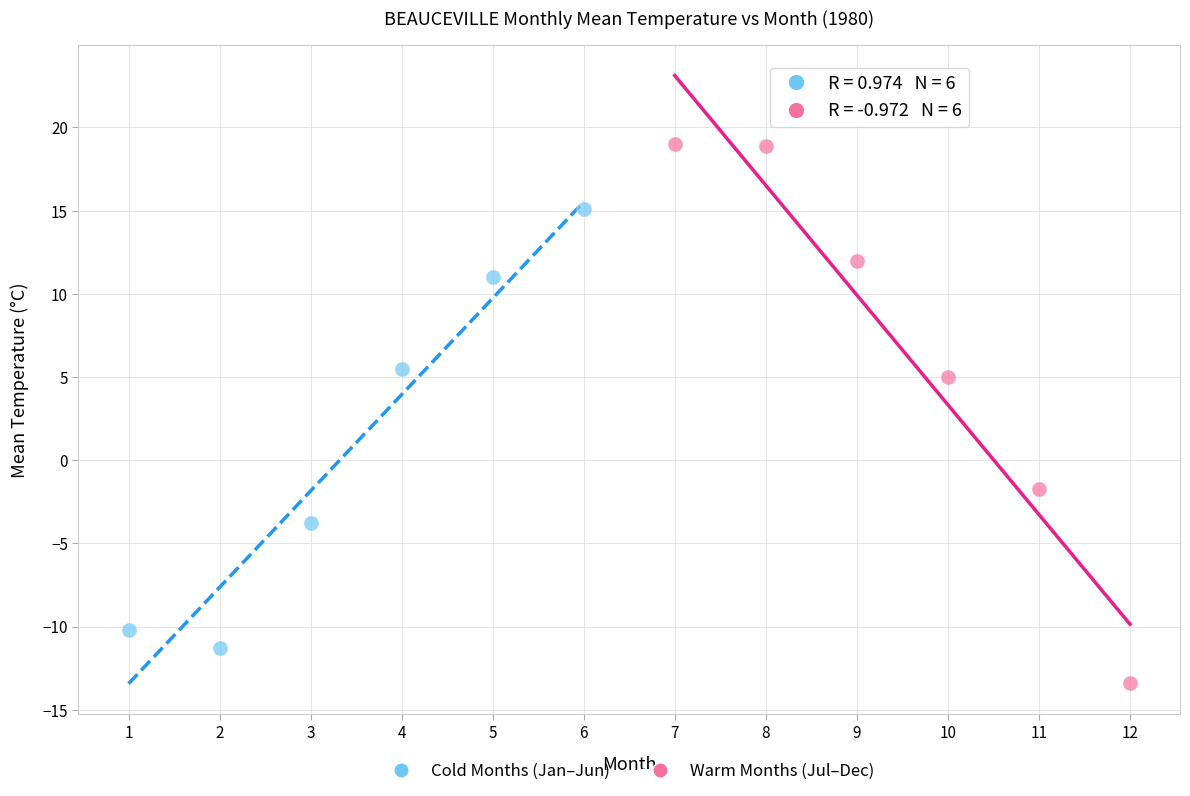

Which series contains the highest Y value?

Warm Months (Jul–Dec)